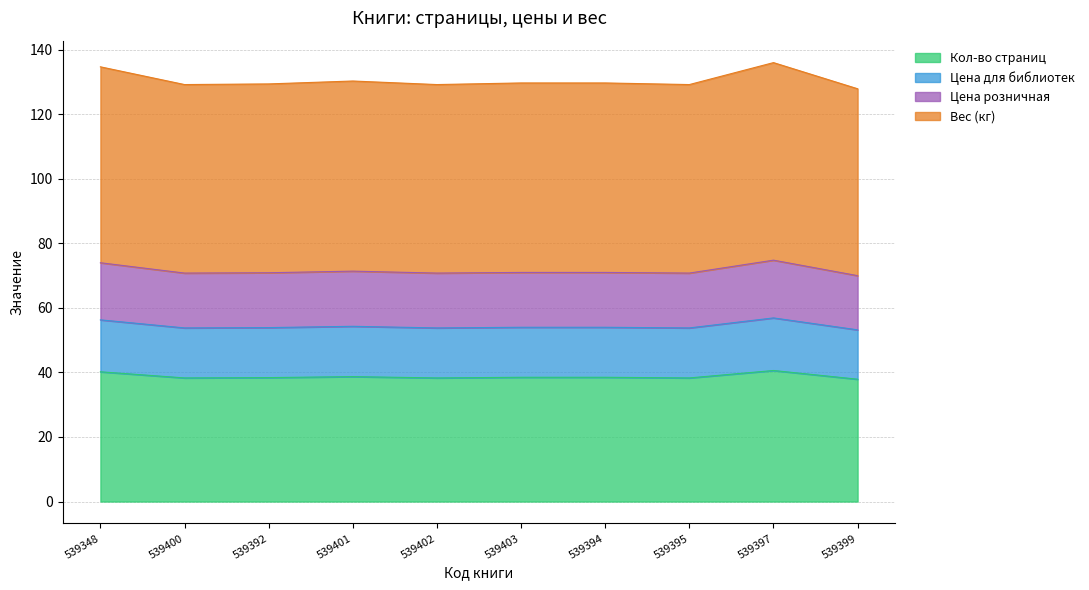

What is the label of the 10th point from the left?

539399